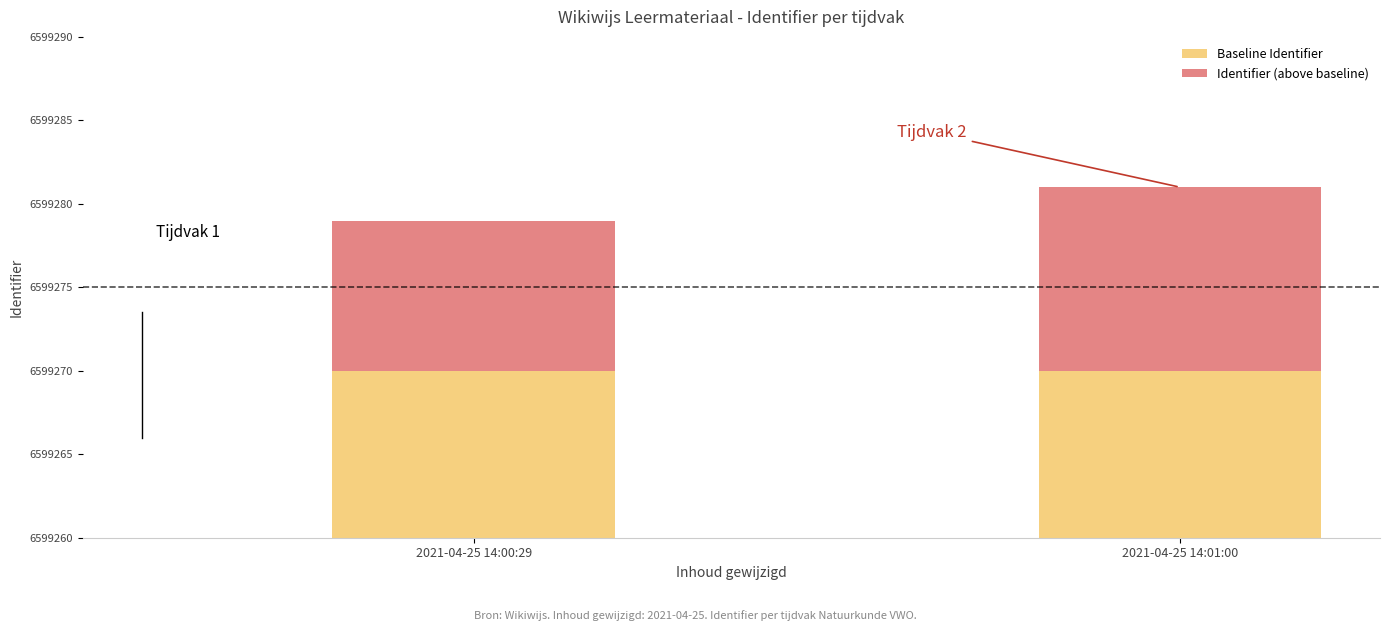

Which series has the largest total across all categories?

Baseline Identifier